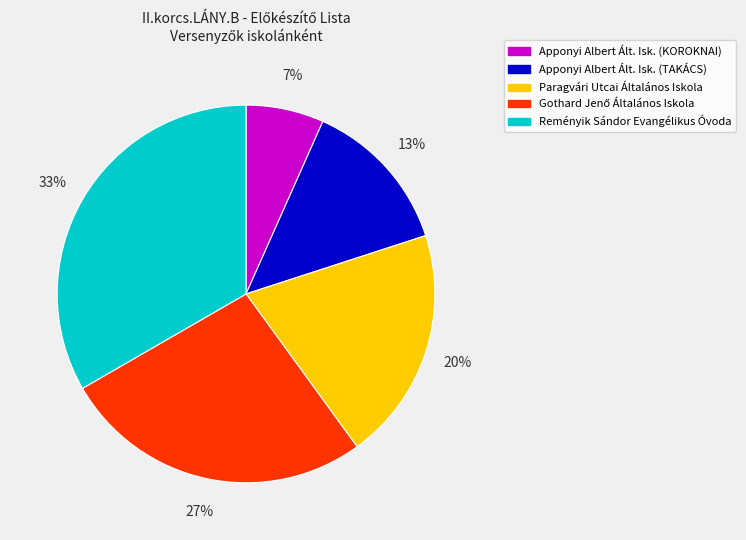

Is it true that Paragvári Utcai Általános Iskola is 8% of the pie?

False